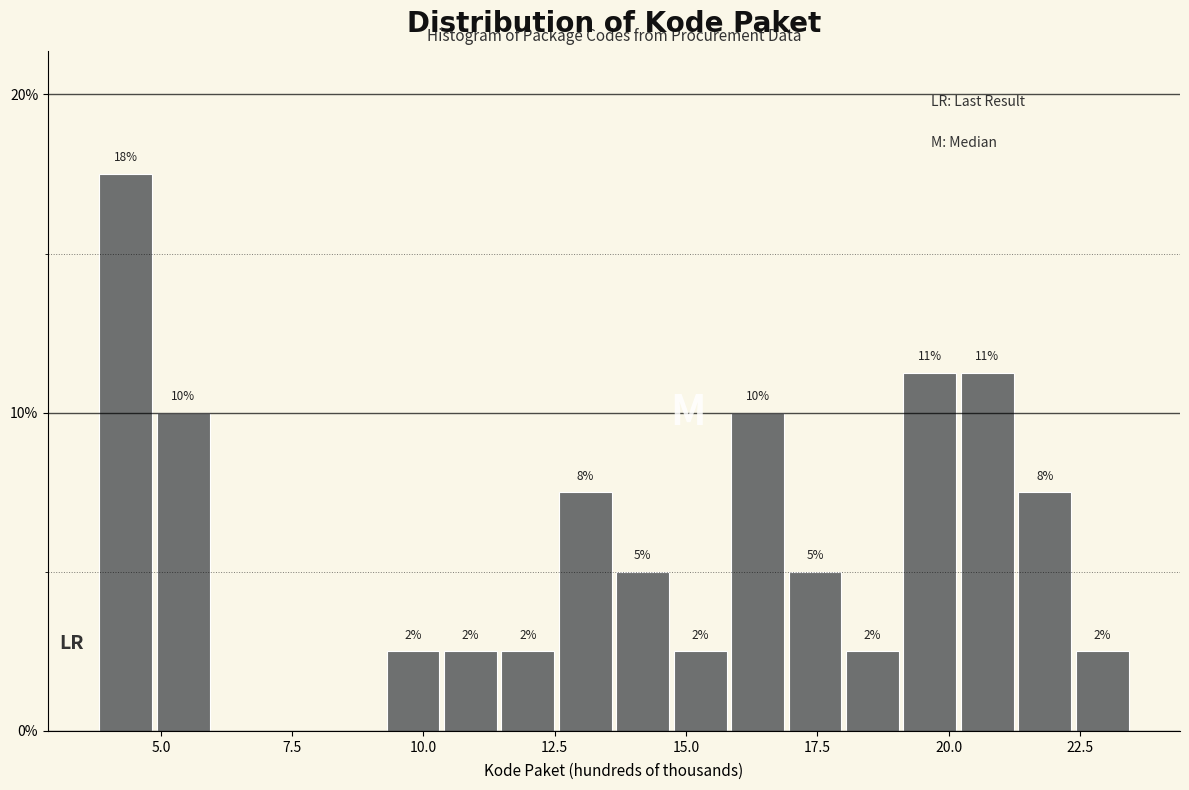

Around what value on the x-axis is the tallest bar? Give the approximate position of its centre, as read against the axis.

4.5